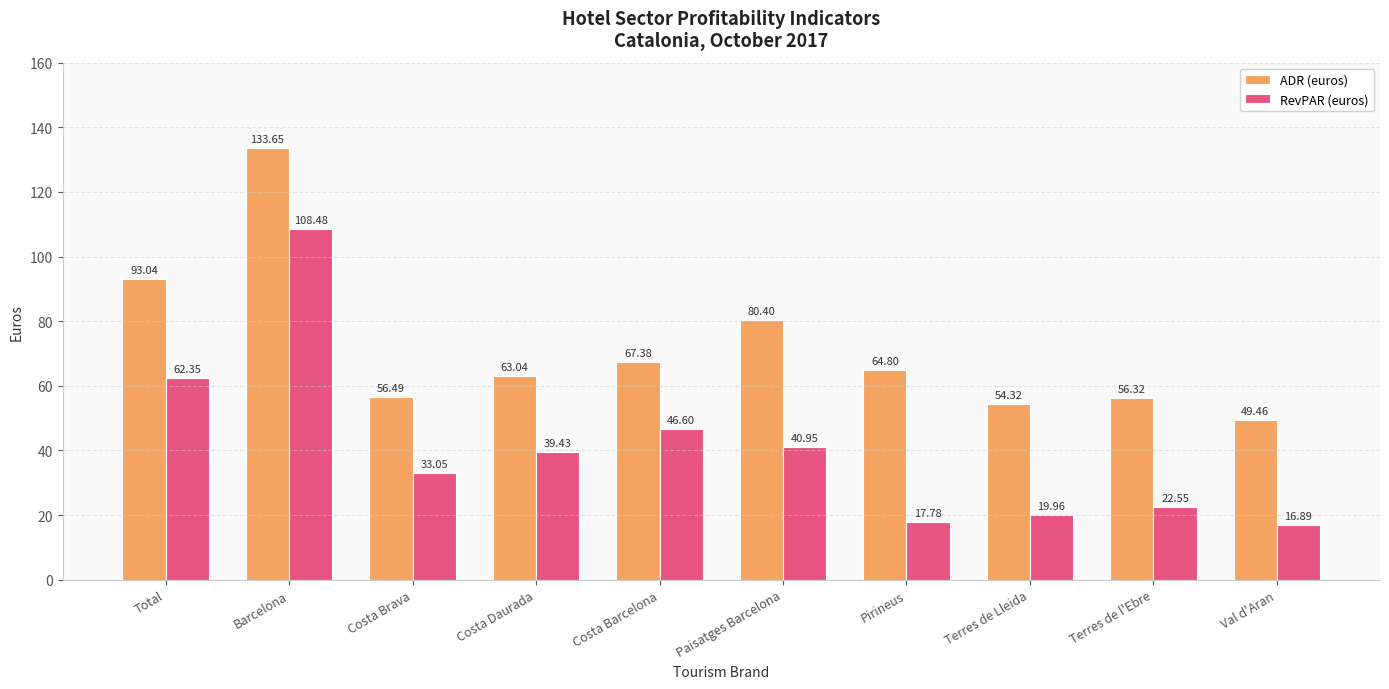

What is the label of the 6th bar from the left?

Paisatges Barcelona